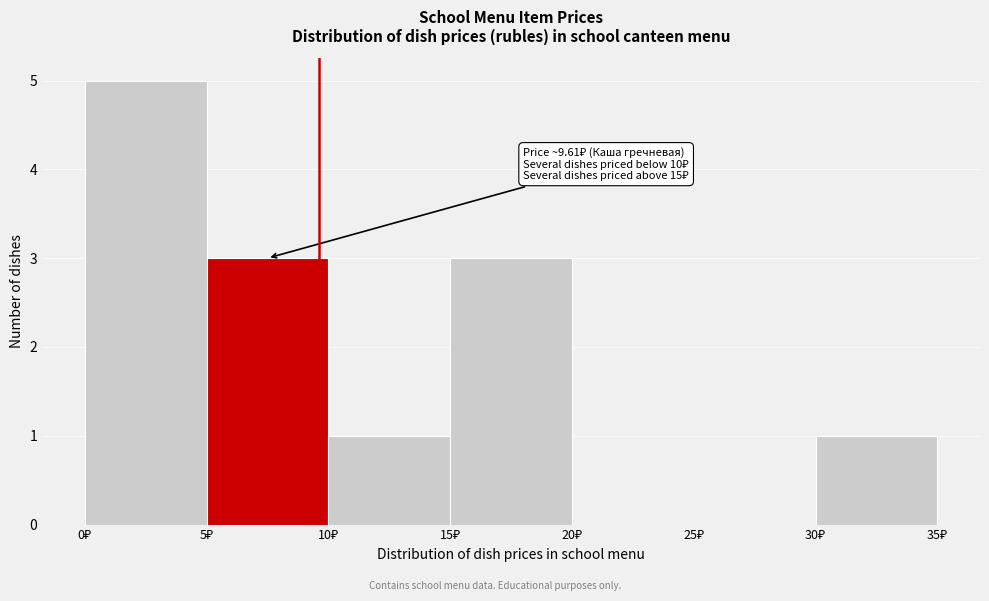

Over which range of the x-axis is the bar tallest?

0 to 5